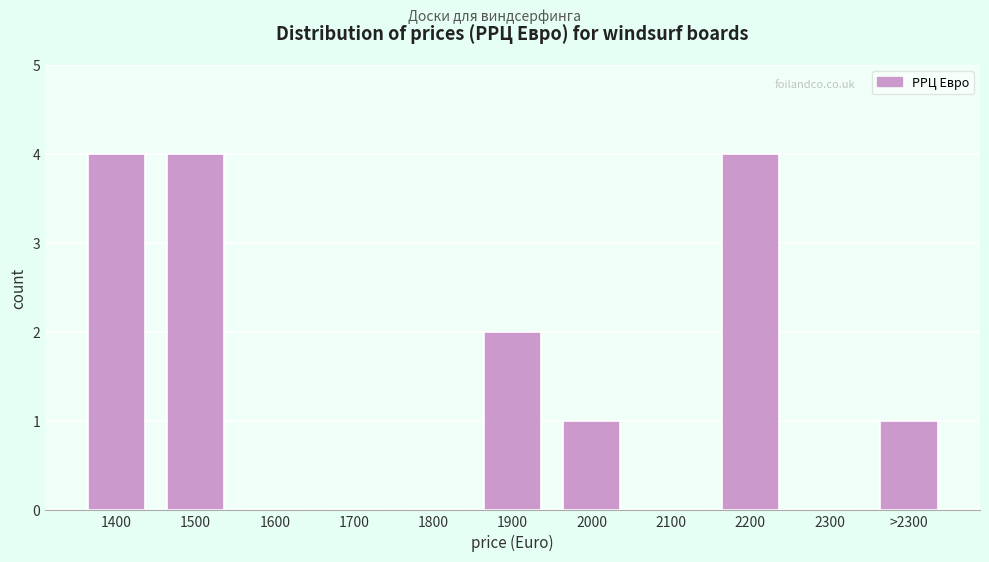

Reading right to left, what are all the values shown in this chart?

>2300=1	2300=0	2200=4	2100=0	2000=1	1900=2	1800=0	1700=0	1600=0	1500=4	1400=4